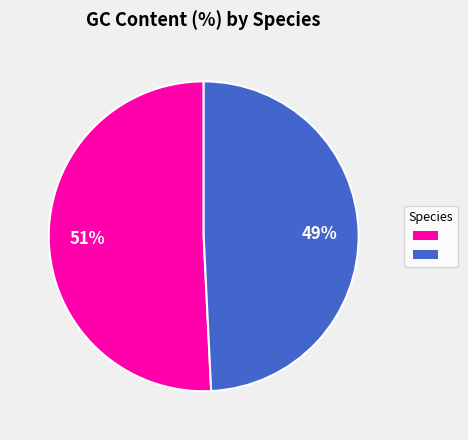

Is there a majority slice in this chart?

Yes